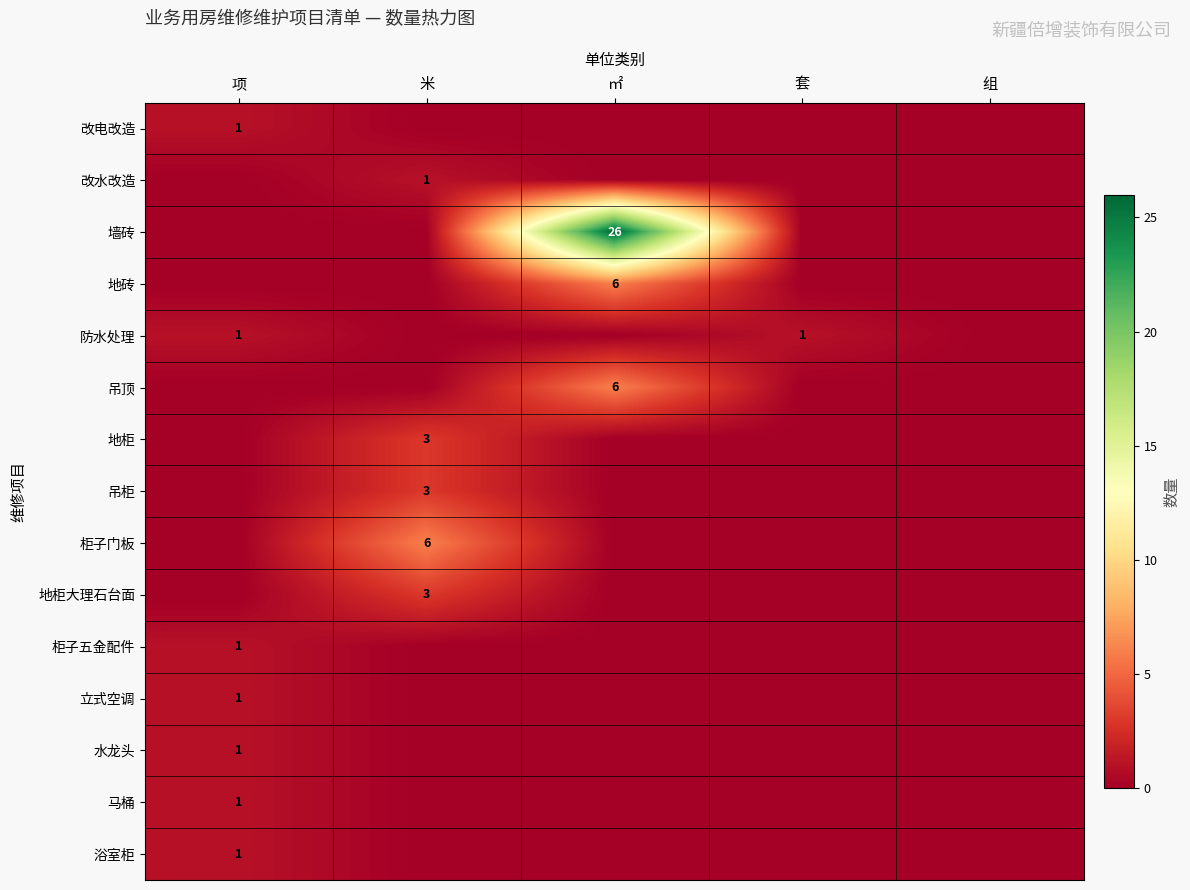

Is it true that 水龙头 equals 0 at 项?

False